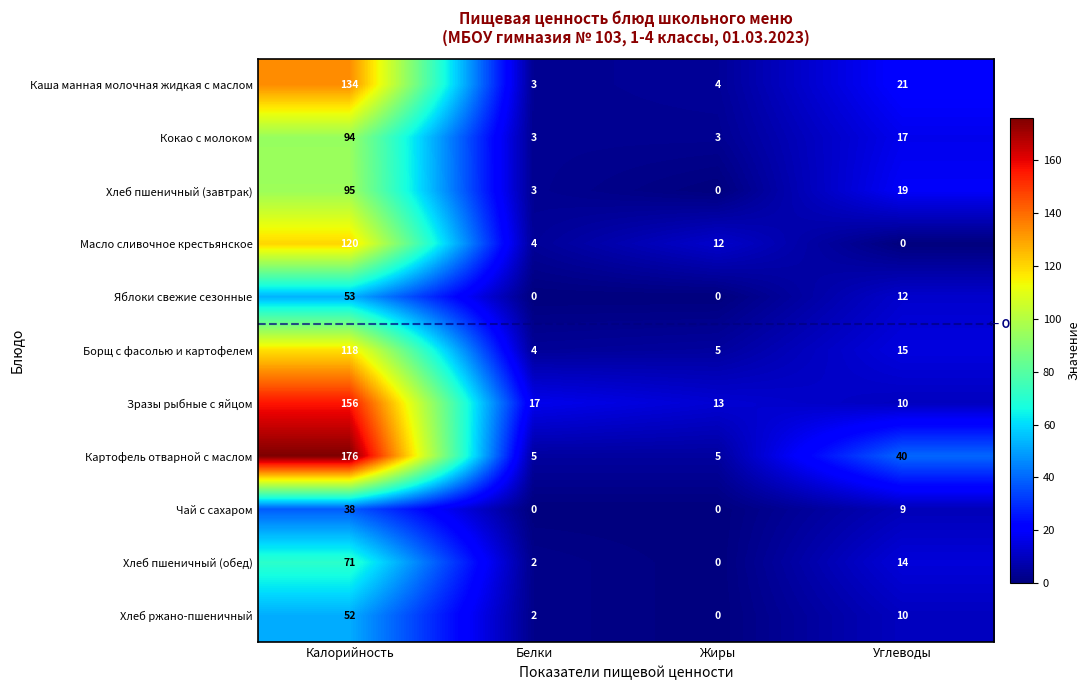

True or false: Масло сливочное крестьянское has a value of 120 at Калорийность.

True